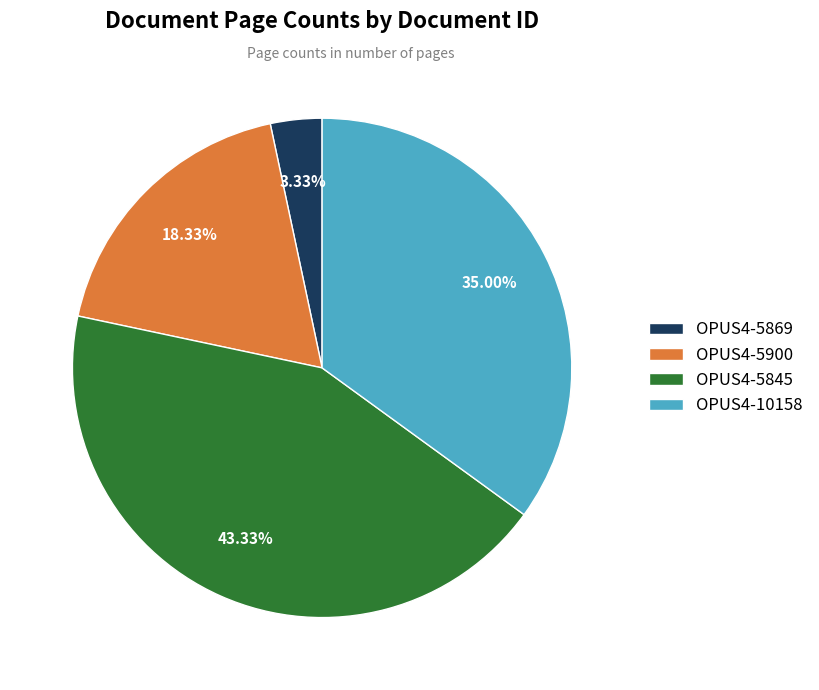

Which slice is the largest?

OPUS4-5845